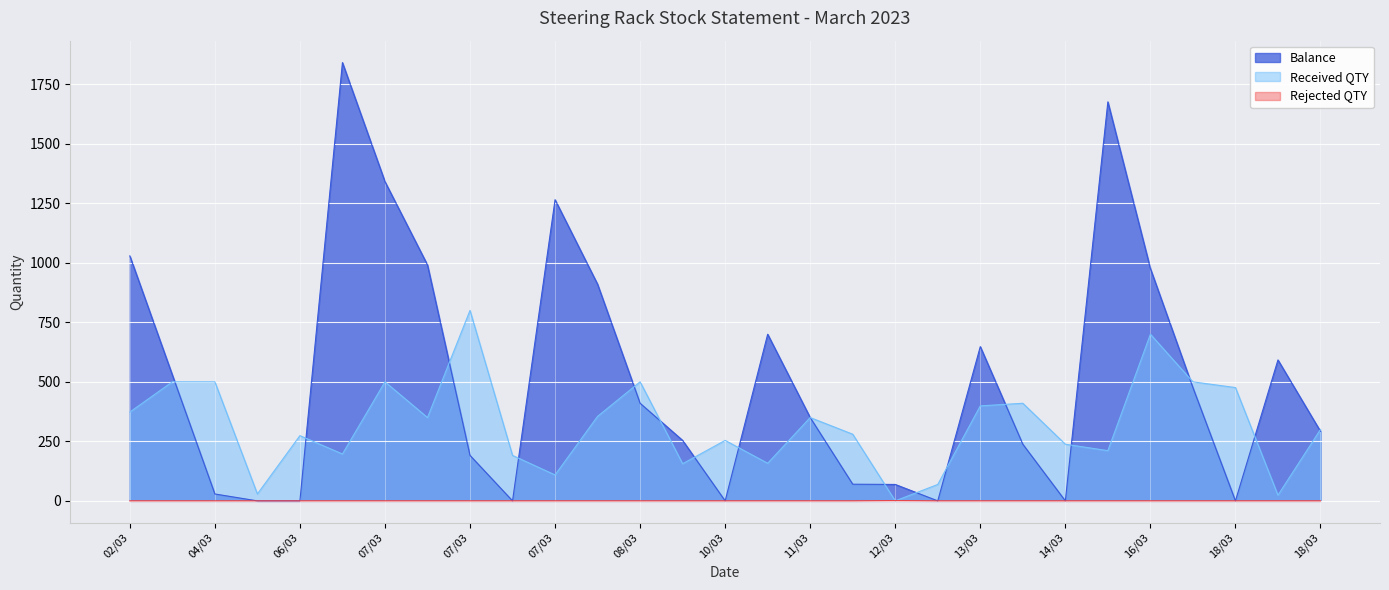

Which series ends up on top after the final intersection of Balance and Received QTY?

Received QTY